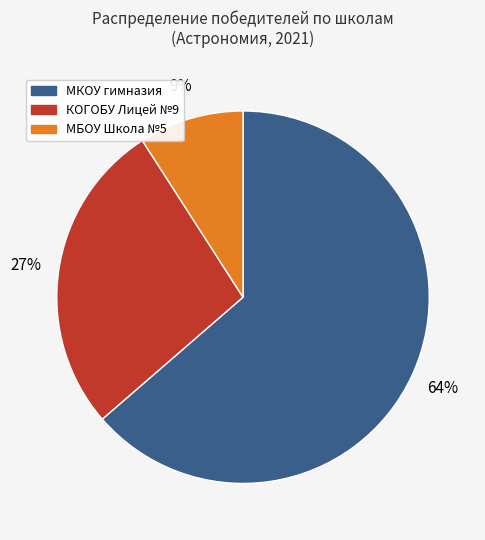

To the nearest percent, what is the difference between the largest and smallest slice percentages?

55%